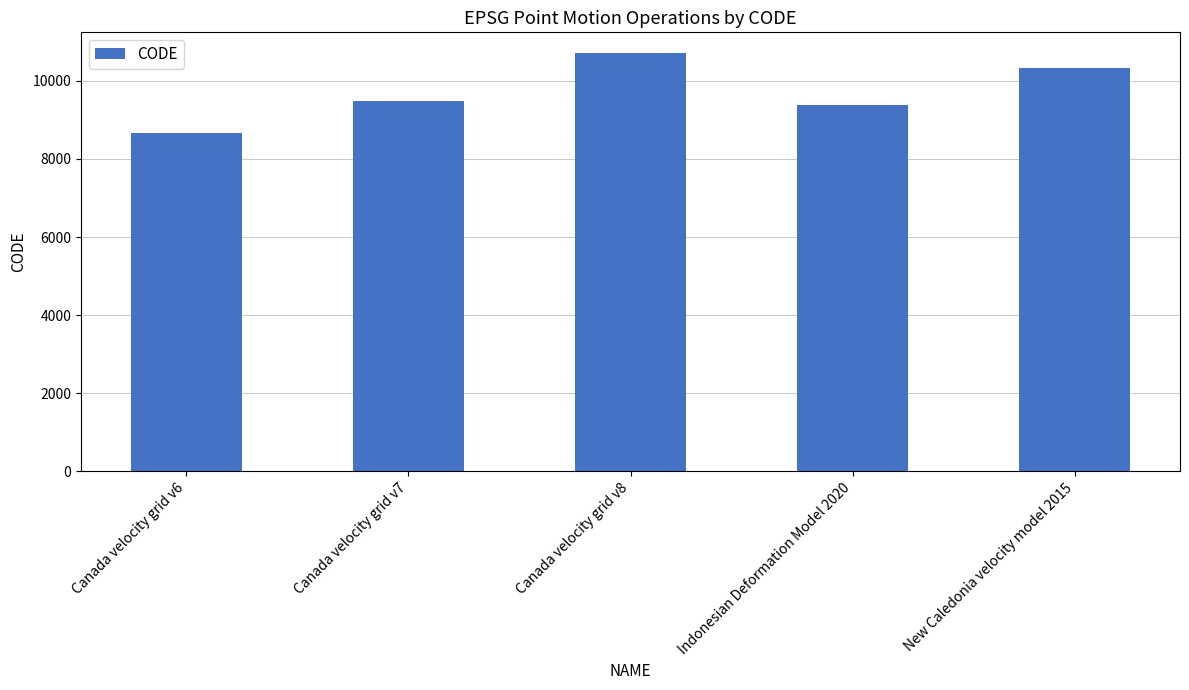

What is the approximate value at Canada velocity grid v6, to the nearest 50?

8700